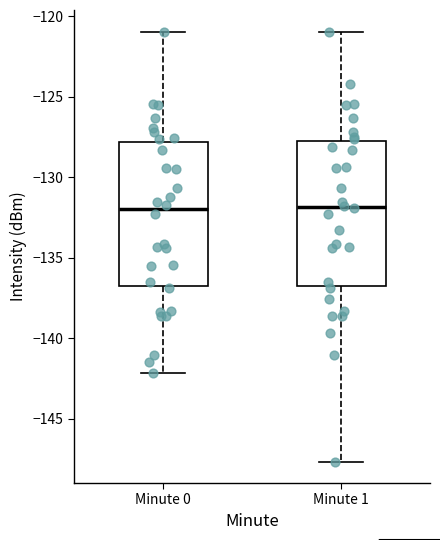

Reading left to right, read every box against the y-axis: the position of its median line, the range the box covers, and the ends of its whiskers. The values are not printed on the chart, so give them approximately, as read against the axis.

Minute 0: median -132.0, box -137.0 to -128.0, whiskers -142.0 to -121.0
Minute 1: median -132.0, box -137.0 to -127.5, whiskers -147.5 to -121.0